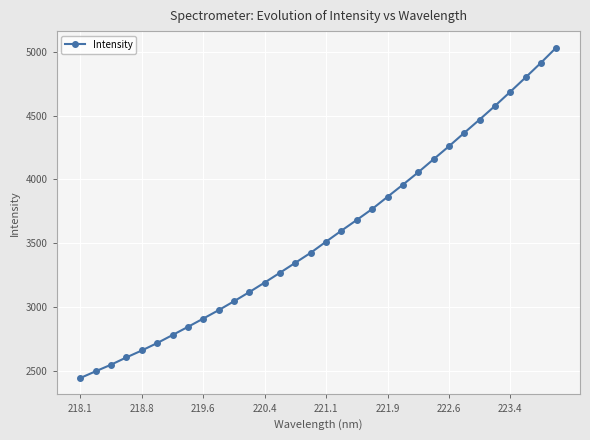

What is the average value?

3564.5